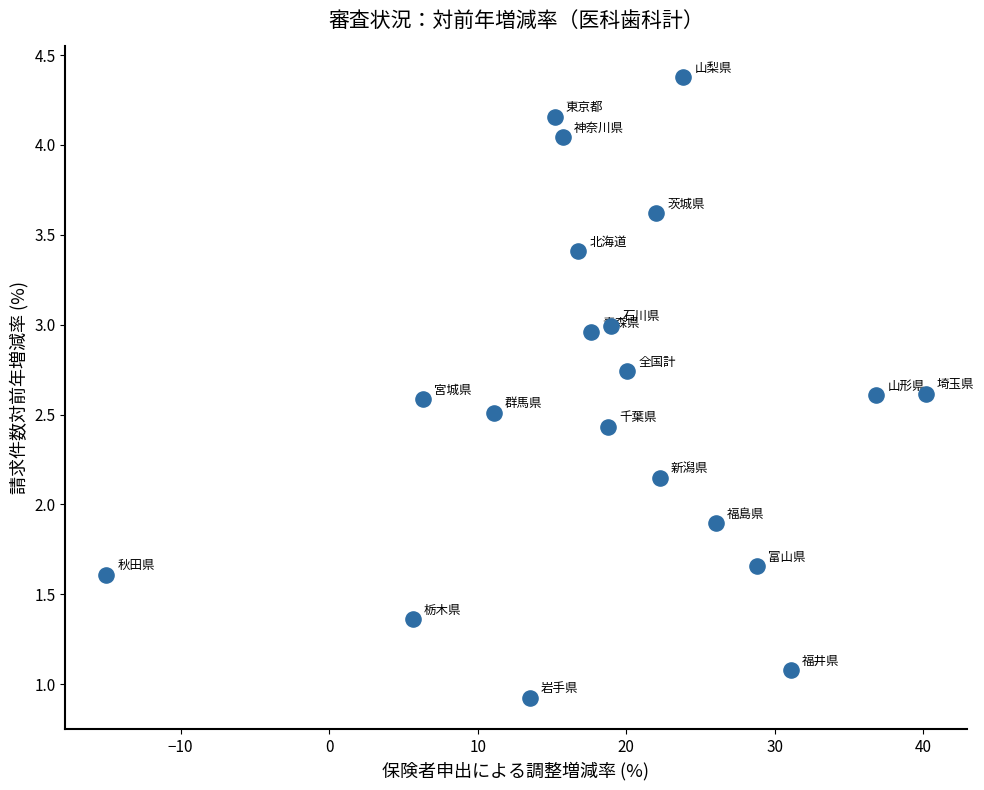

What is the range of Y values (max minus min)?

3.5